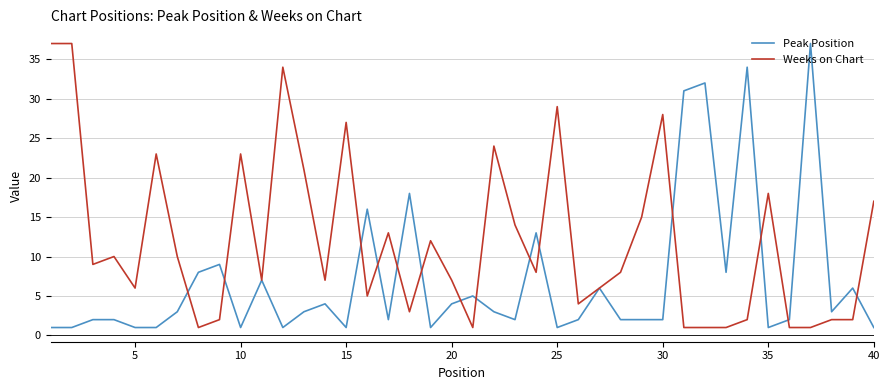

What is the greatest value displayed?

37